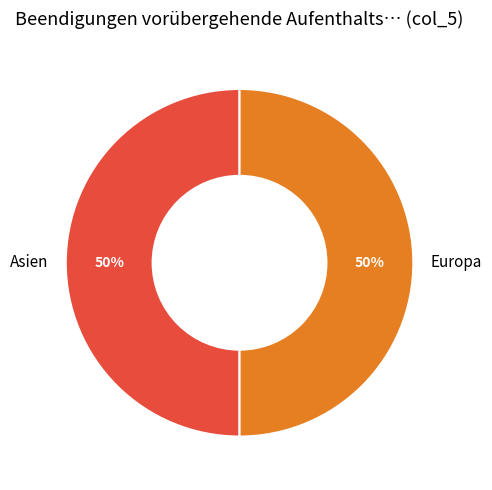

What is the ratio of the value at Europa to the value at Asien?

1.0